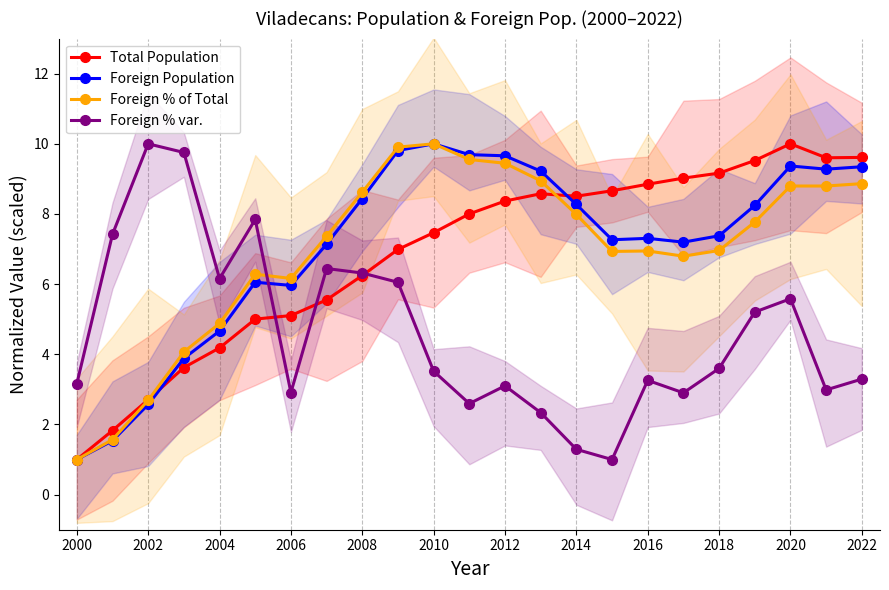

True or false: Total Population has more than 0 interior local peaks.

True